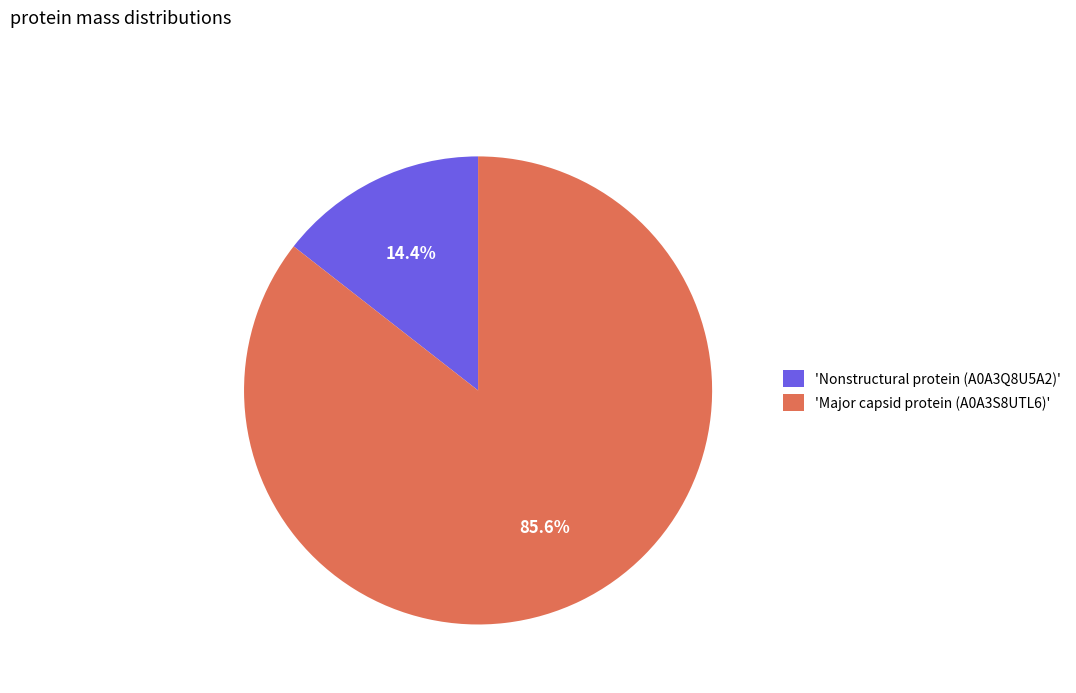

Is there any slice that represents more than half of the pie?

Yes